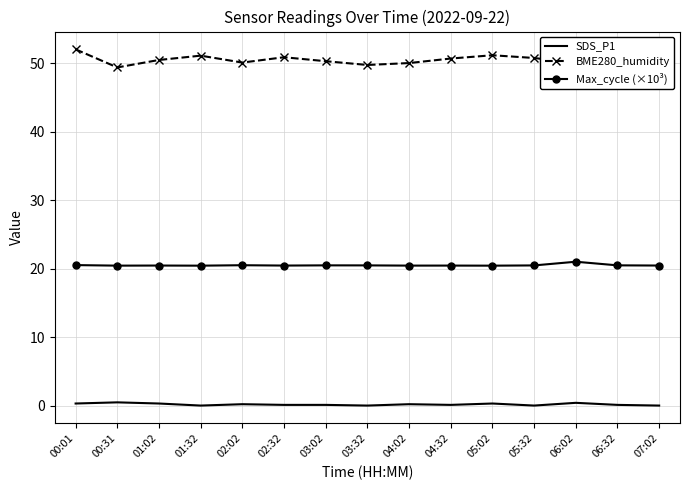

True or false: BME280_humidity and Max_cycle (×10³) intersect in this chart.

False